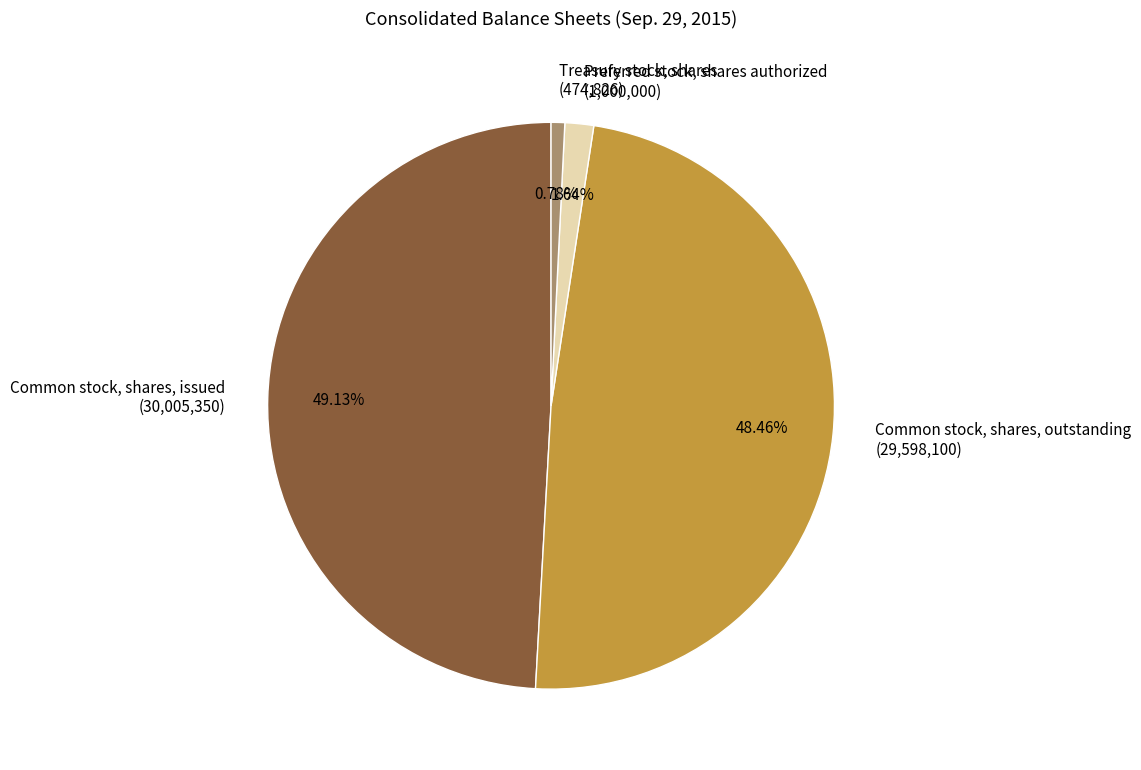

What percentage is NOT represented by Treasury stock, shares?

99.2%